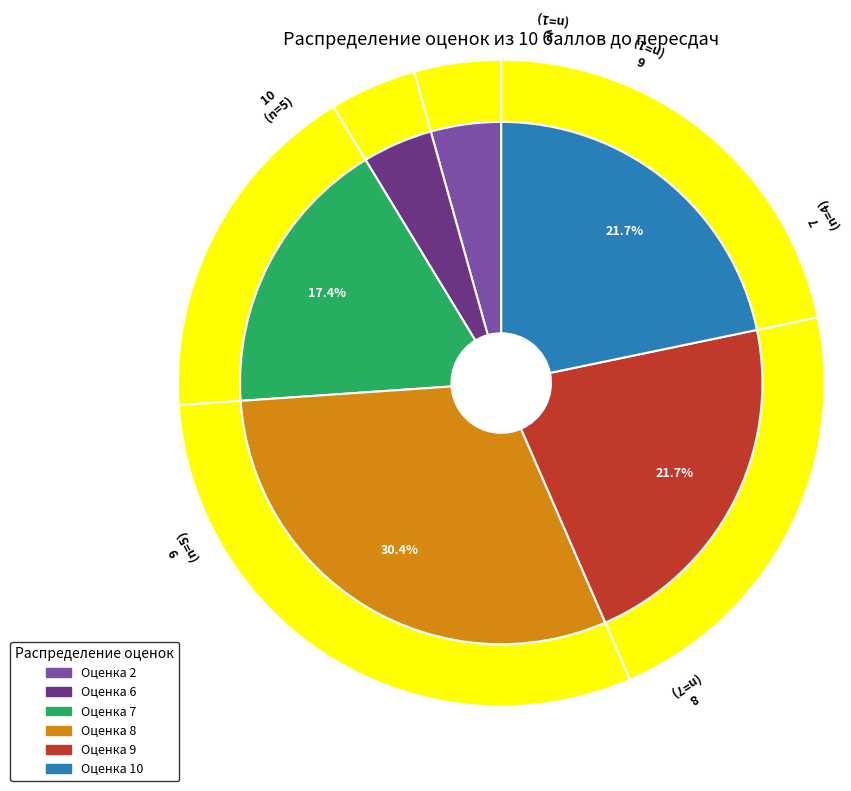

What is the total percentage of 8 and 7?

47.8%